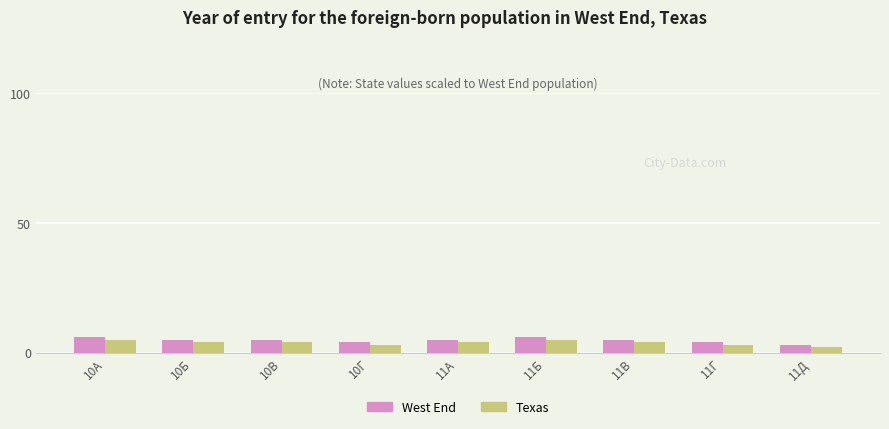

At 11Д, list the series in order from smallest to largest.

Texas, West End